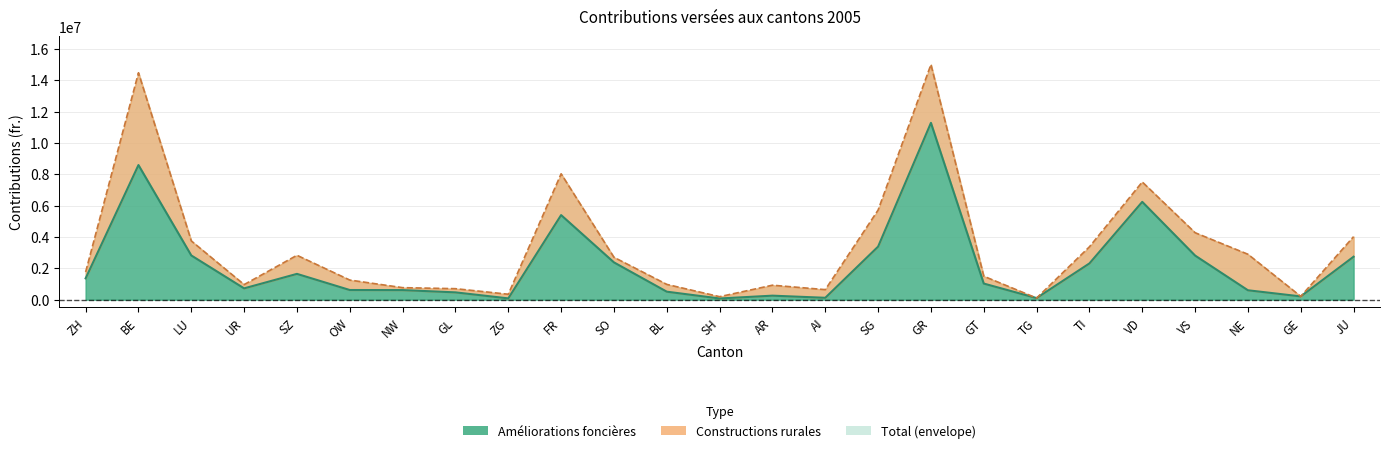

At which label does the data first exceed 1026000?

ZH